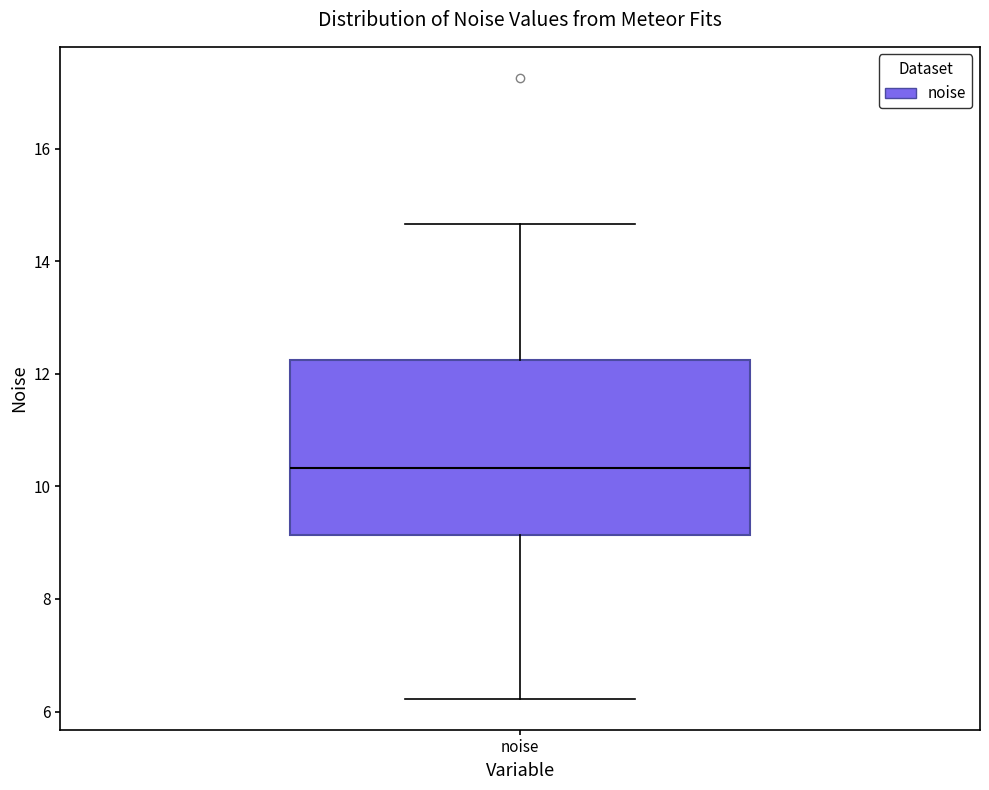

Transcribe this box plot: give where the median line is, the range the box spans, and where the two whiskers end, as read against the y-axis. The values are not printed on the chart, so give them approximately, as read against the axis.

median 10.4, box 9.2 to 12.2, whiskers 6.2 to 14.6